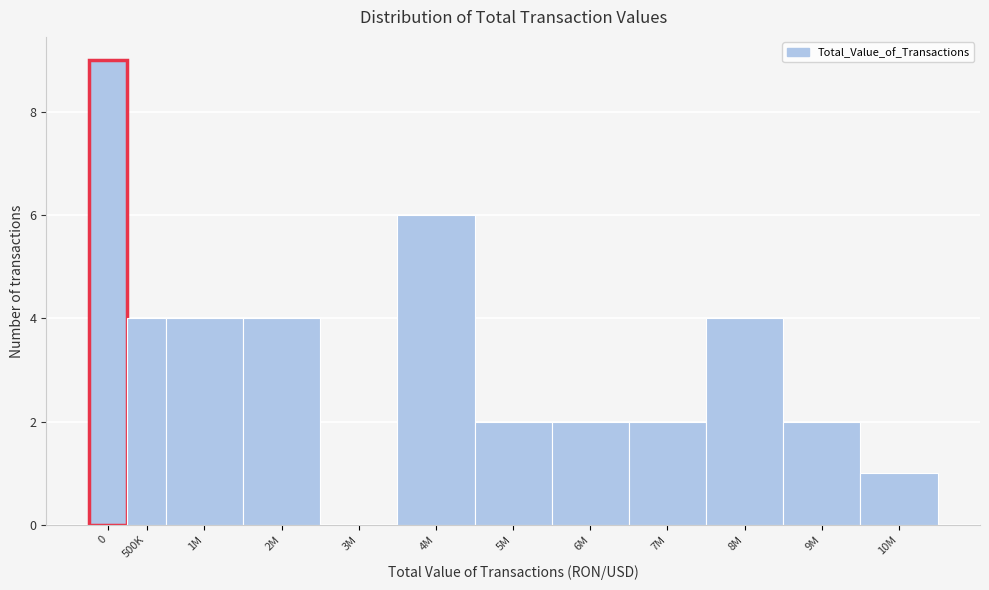

Approximately how many times larger is the value at 6M compared to 9M?

1.0